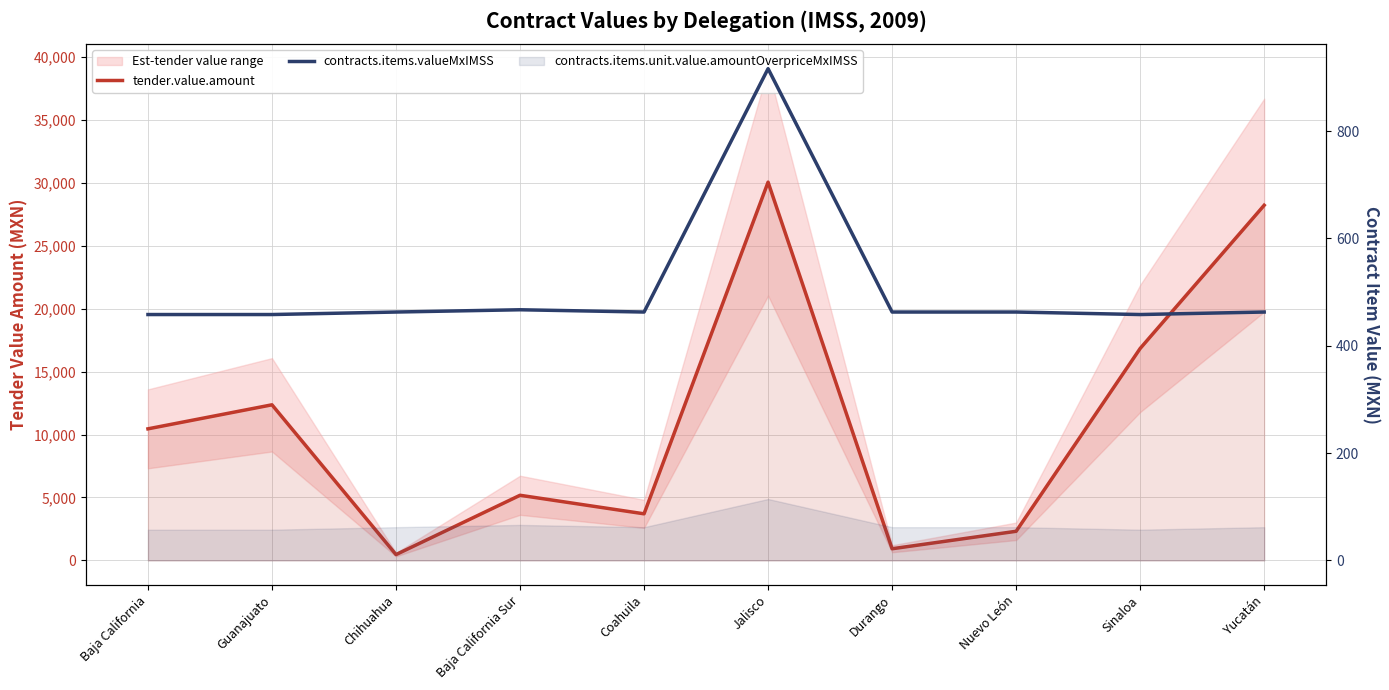

True or false: contracts.items.valueMxIMSS and tender.value.amount cross at least once.

False